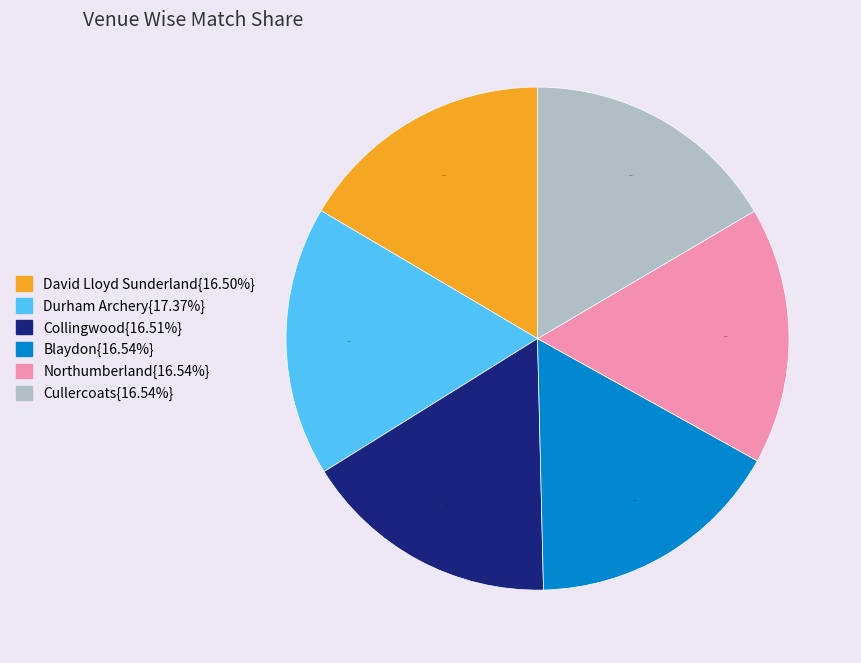

Is there a majority slice in this chart?

No